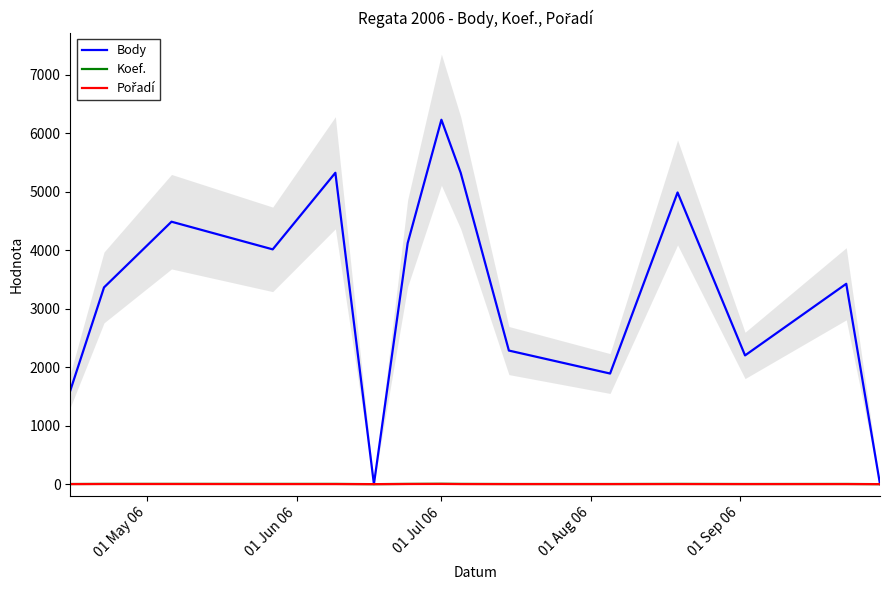

What is the difference between the maximum and minimum values in the Body series?

6233